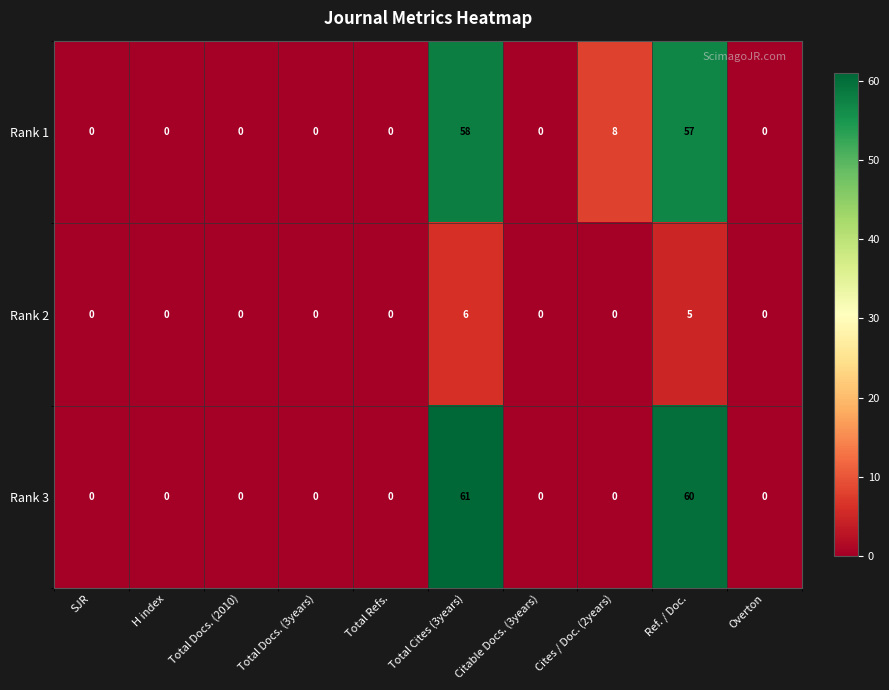

Rank the series by their maximum value, from highest to lowest.

Rank 3, Rank 1, Rank 2